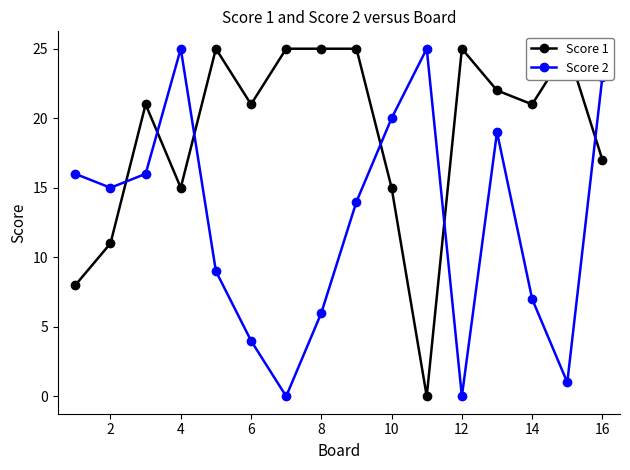

How many values in Score 1 are above zero?

15